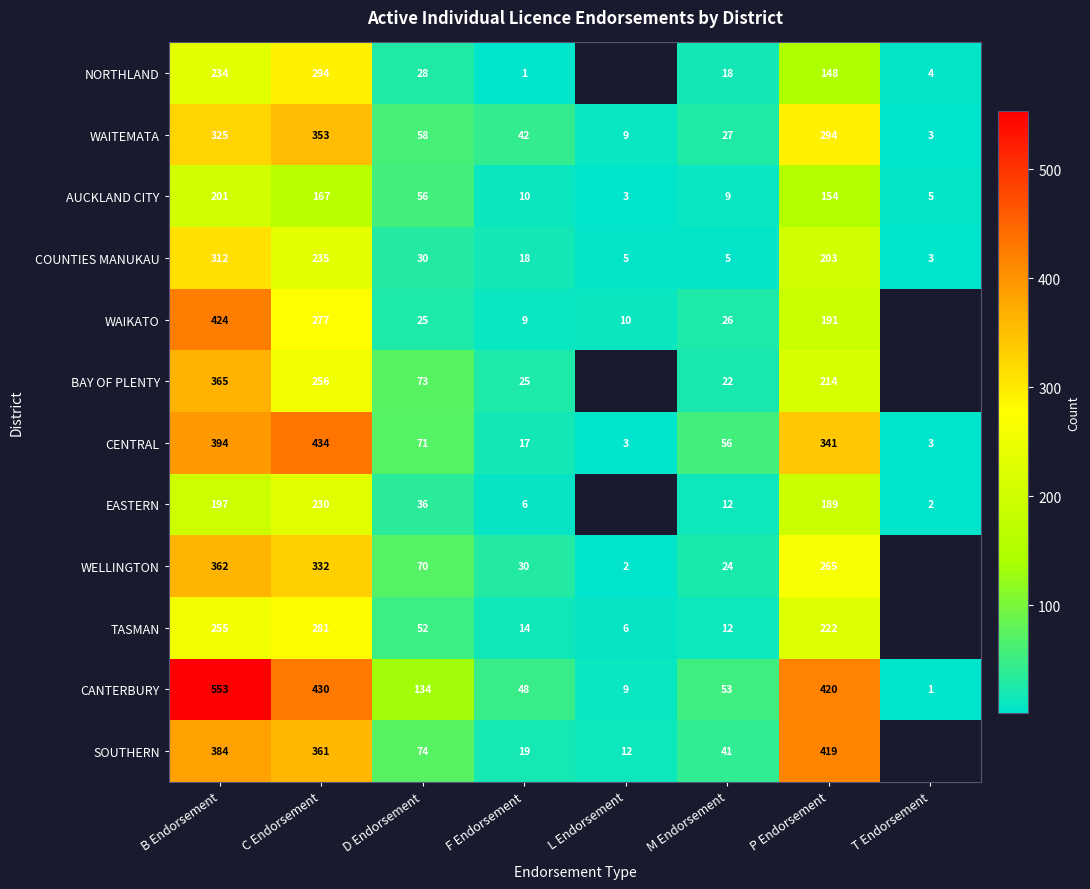

What is the sum of all CANTERBURY values?

1648